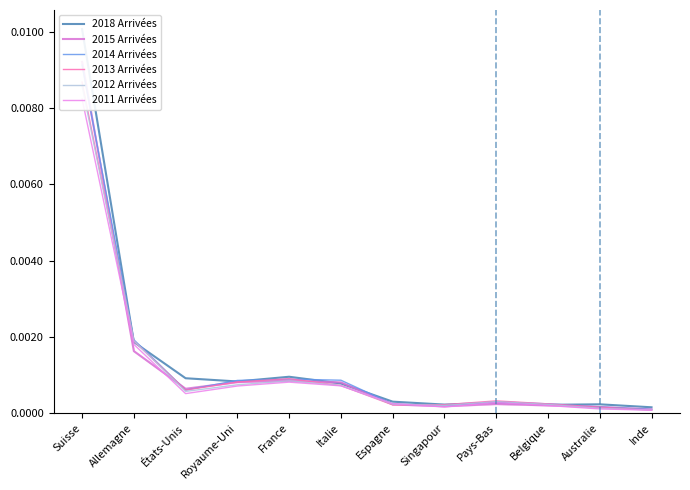

What is the label of the 10th point from the right?

États-Unis